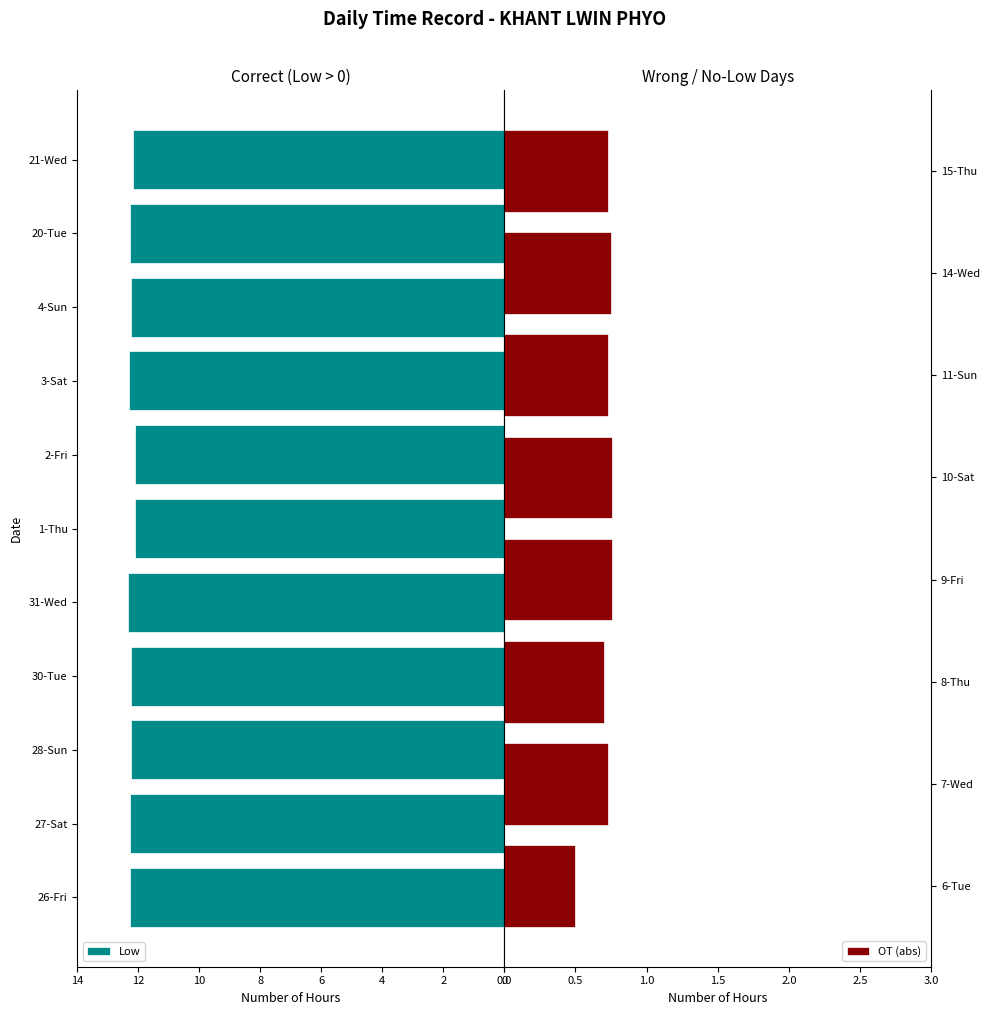

The Low series shows 22.2 at 3-Sat. True or false?

False